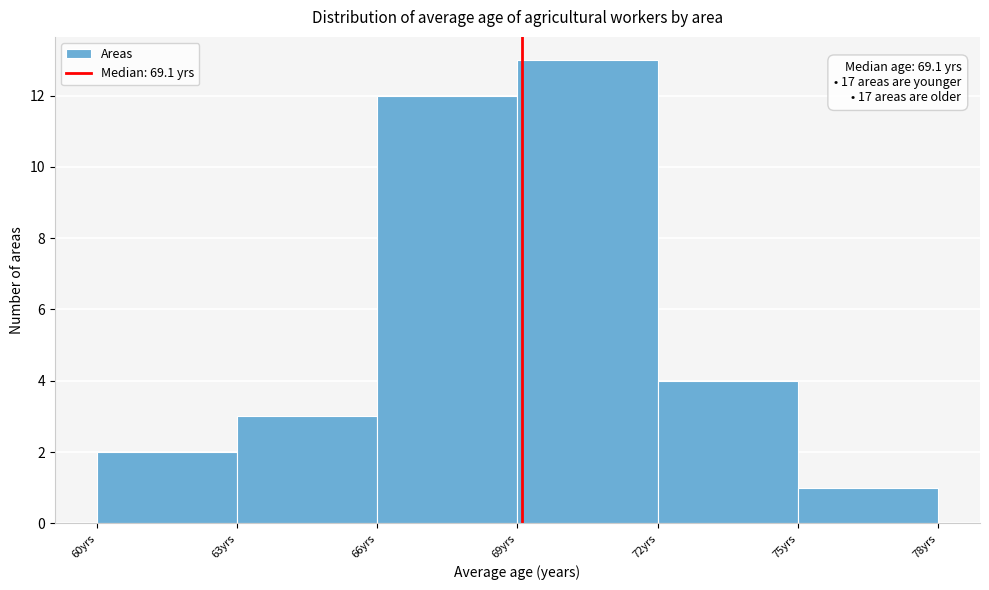

Which range on the x-axis has the tallest bar?

69 to 72